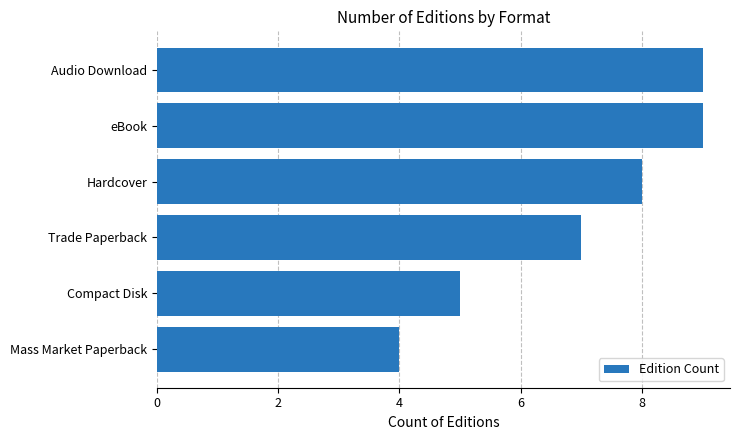

True or false: the data shows 9 at Audio Download.

True